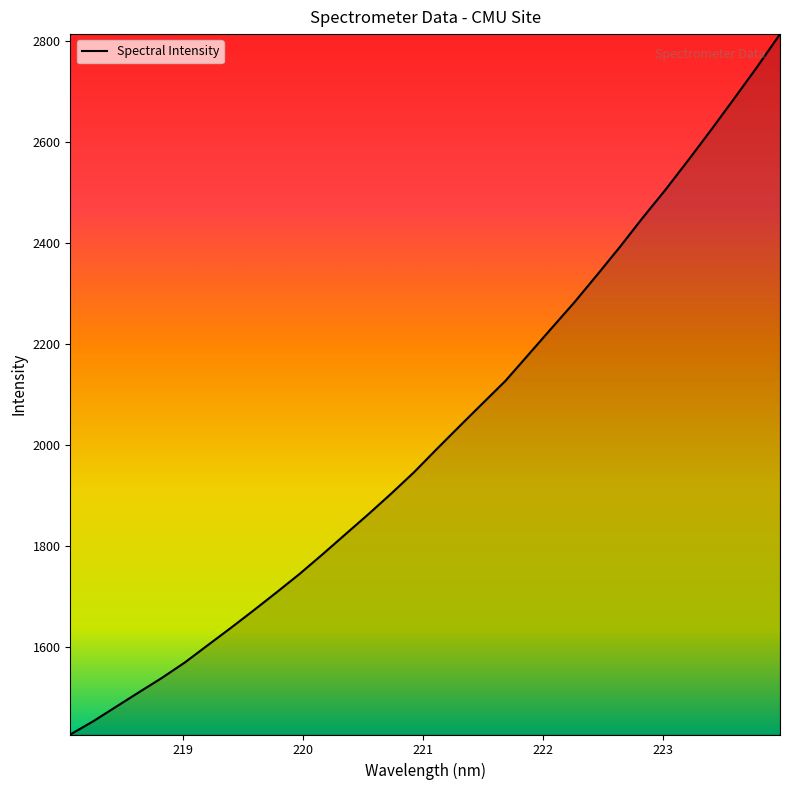

Count the number of values greater than 1991.

16